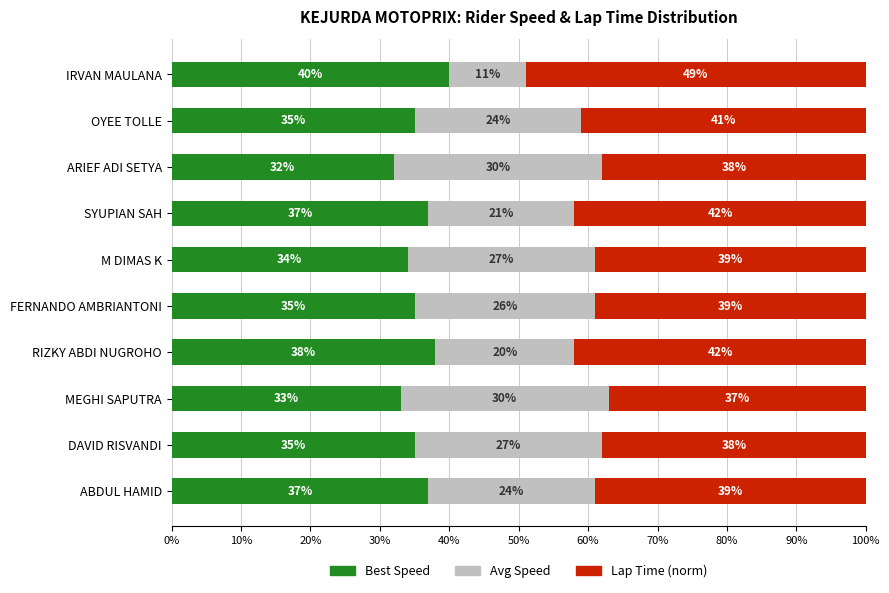

True or false: Best Speed has a value of 33 at MEGHI SAPUTRA.

True